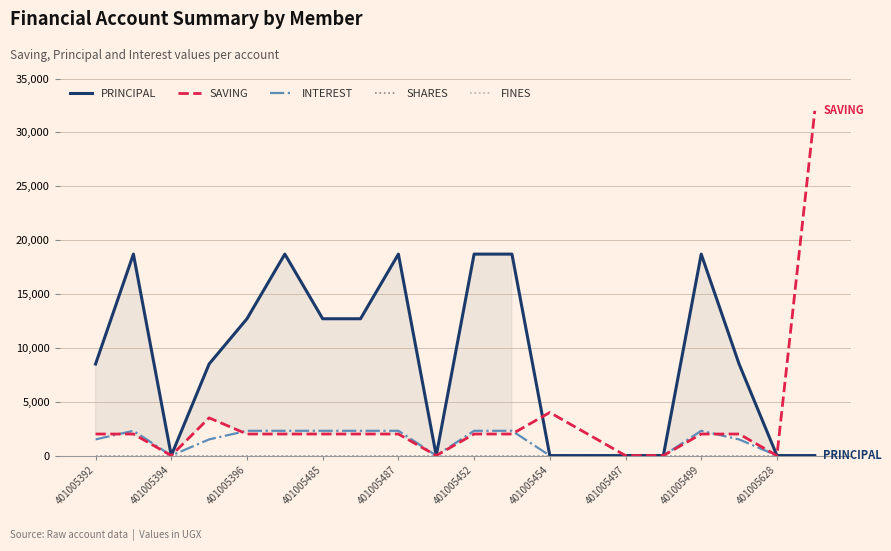

Does the chart have visible grid lines?

Yes